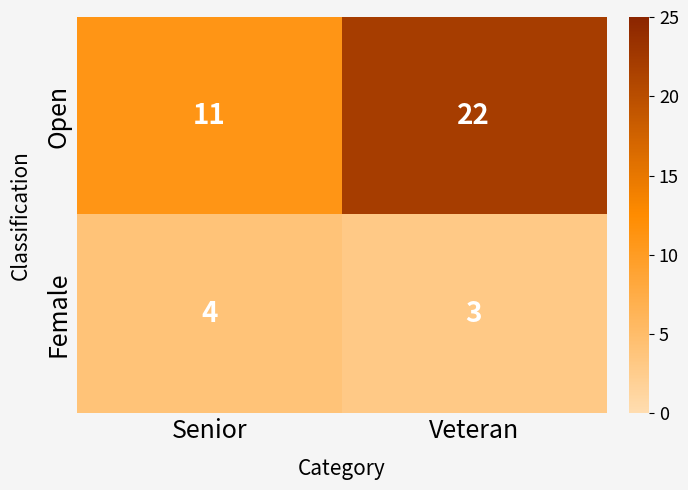

Which series has the largest range (max minus min)?

Open